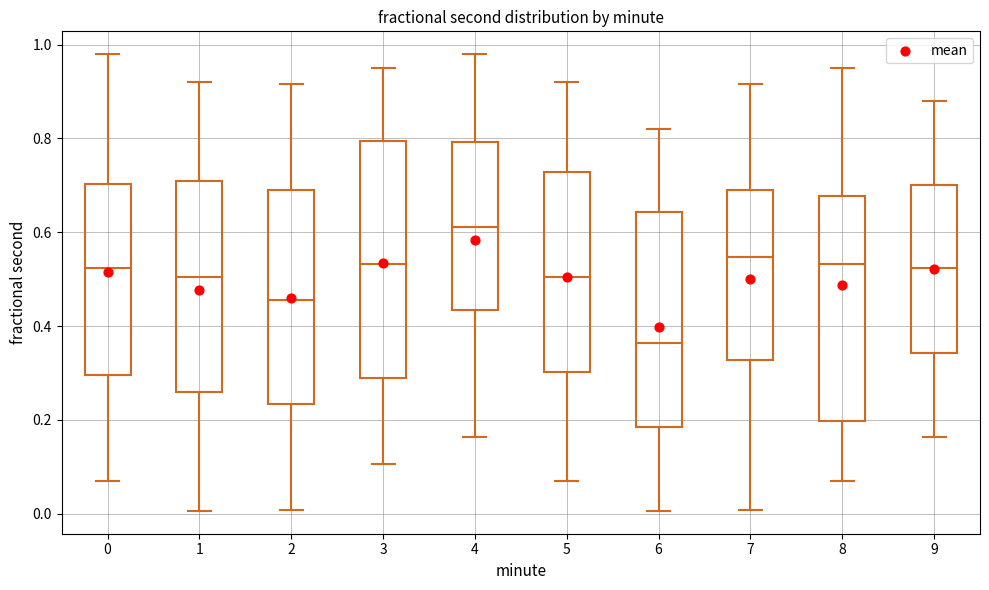

Where is the upper edge of the box at x = 1 on the y-axis? The values are not printed on the chart, so give them approximately, as read against the axis.

0.72